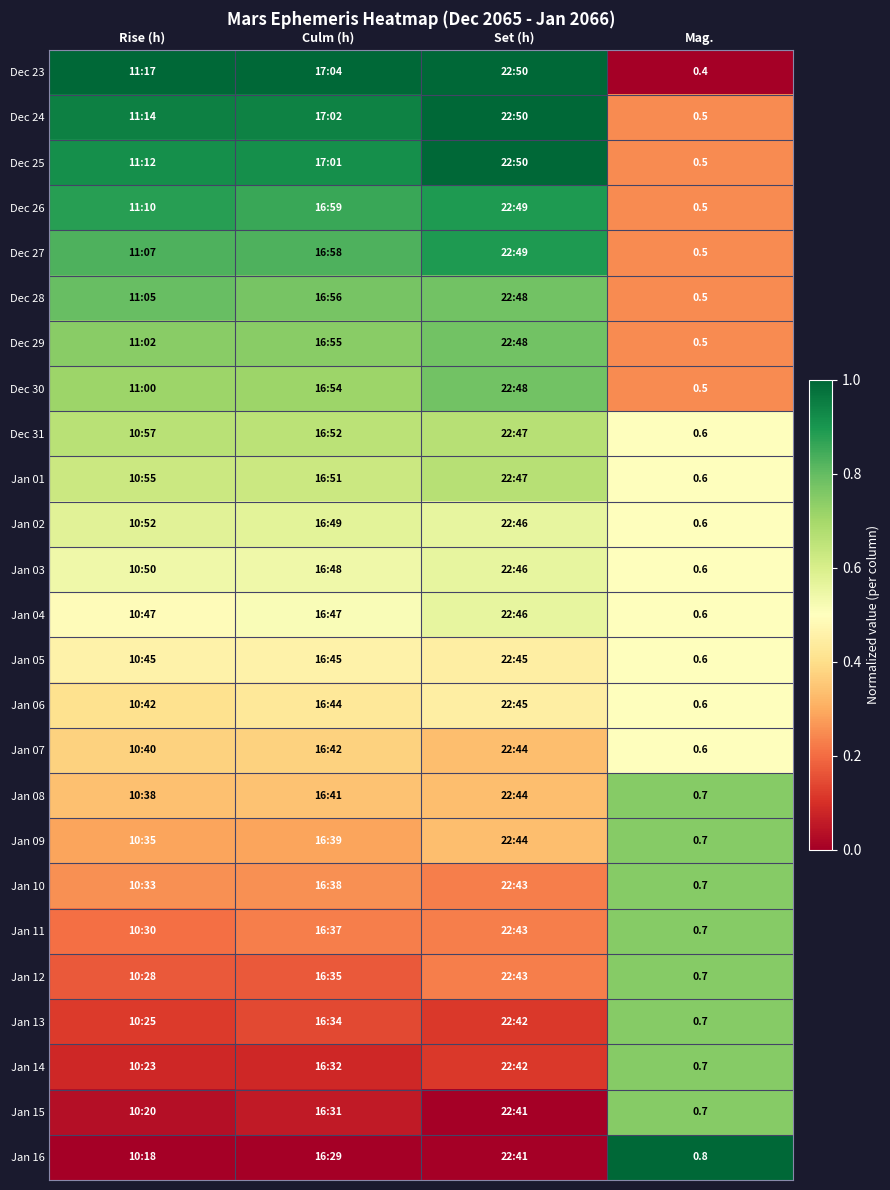

The value of Jan 13 at Set (h) is 0.0. True or false?

False